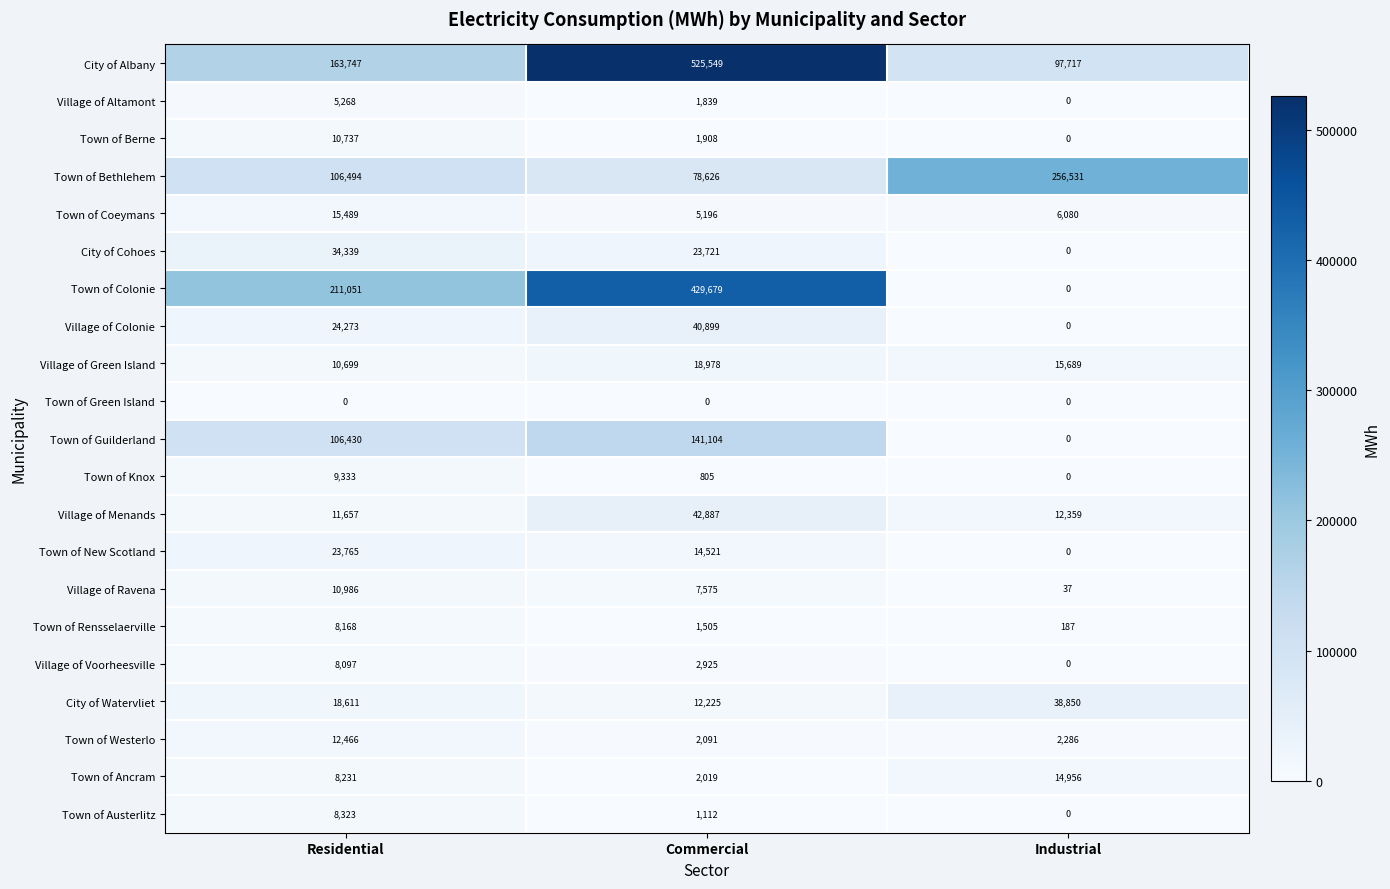

What is the highest value of the City of Watervliet series?

38850